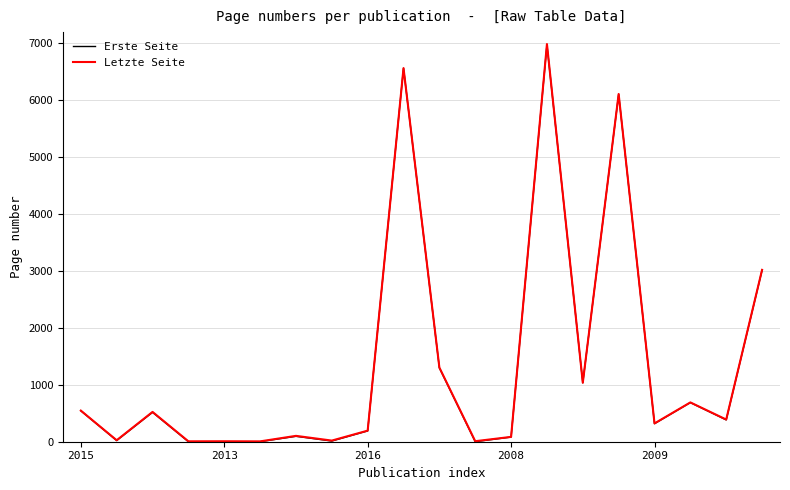

Which series has the largest range (max minus min)?

Letzte Seite